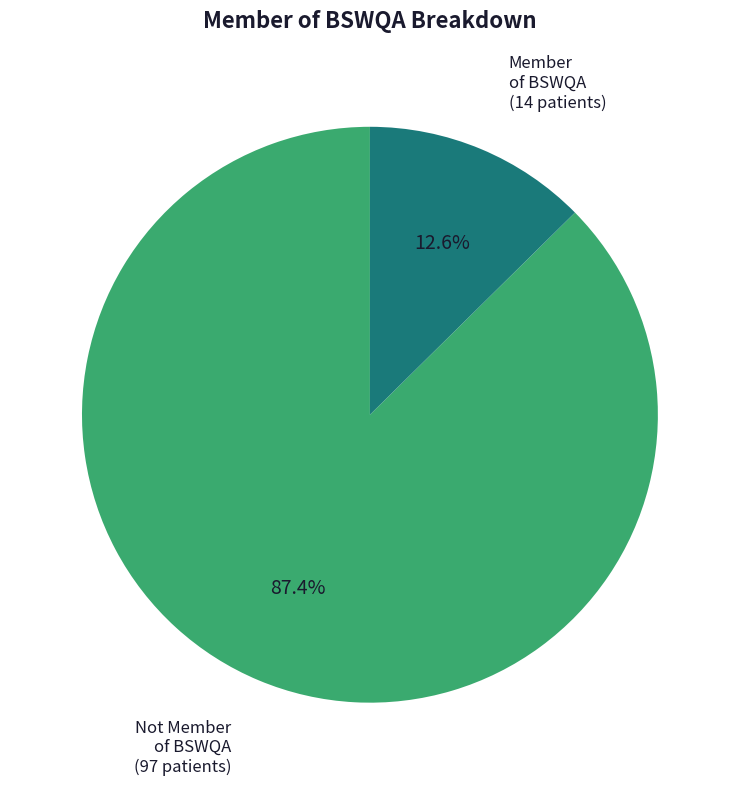

Which slice represents more than half of the pie?

Not Member of BSWQA